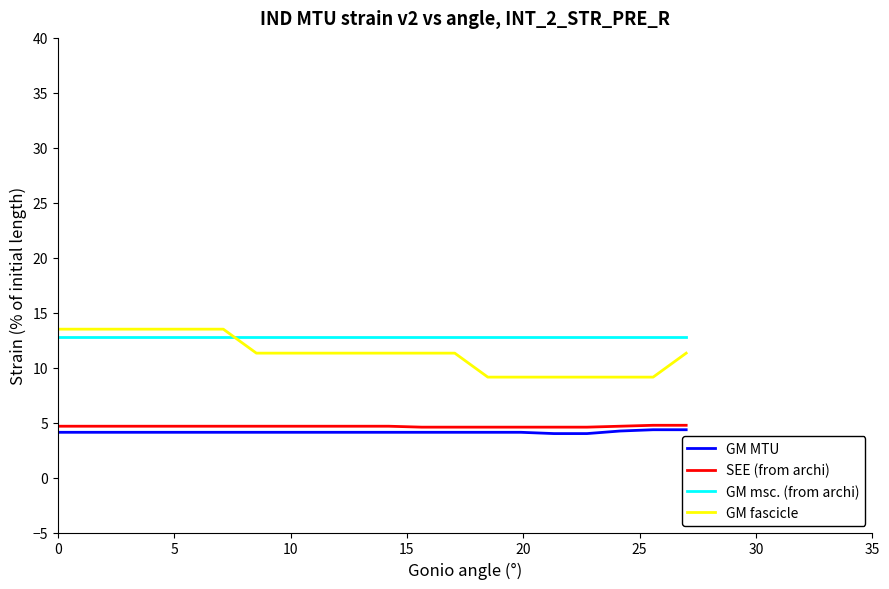

Which series has the widest spread of values?

GM fascicle